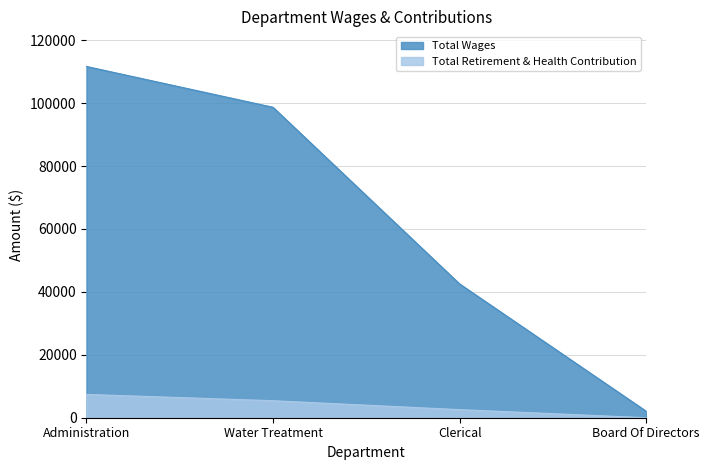

Is the value of Total Retirement & Health Contribution at Administration greater than the value of Total Wages at Clerical?

No